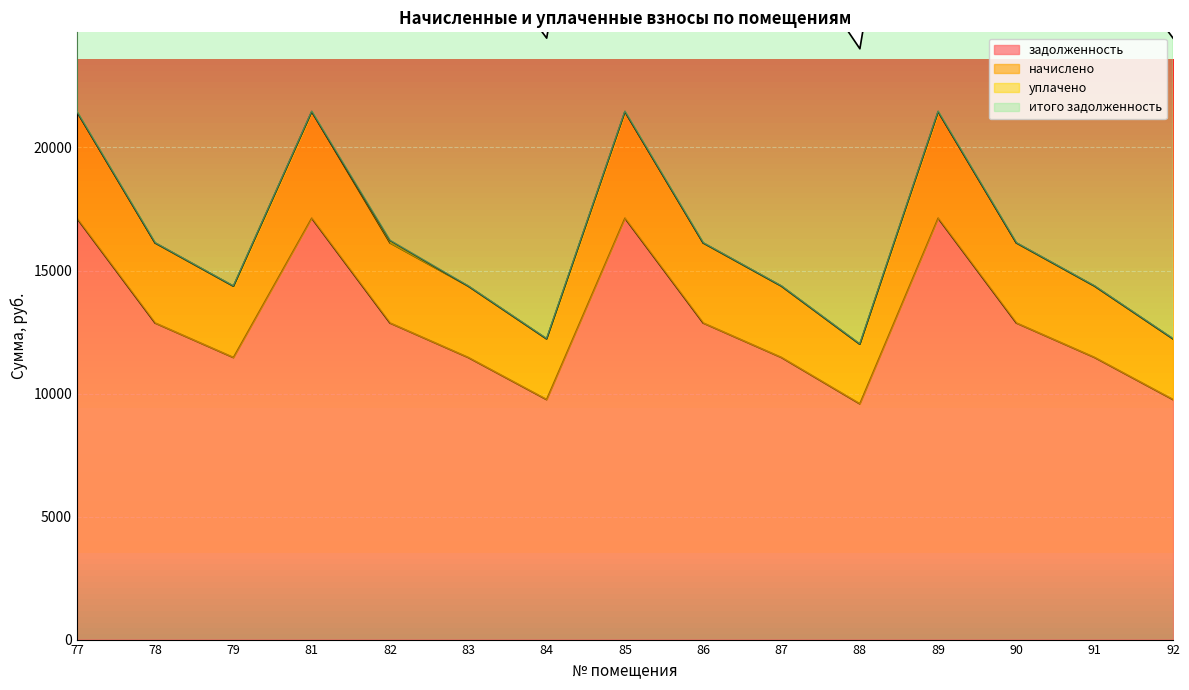

Rank the categories by задолженность value from lowest to highest.

88, 84, 92, 79, 83, 87, 91, 78, 82, 86, 90, 77, 81, 85, 89